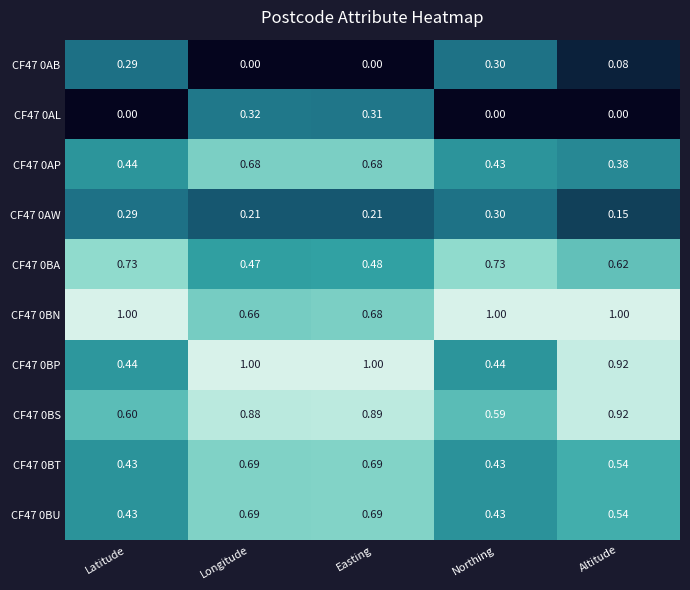

Which series has the widest spread of values?

CF47 0BP